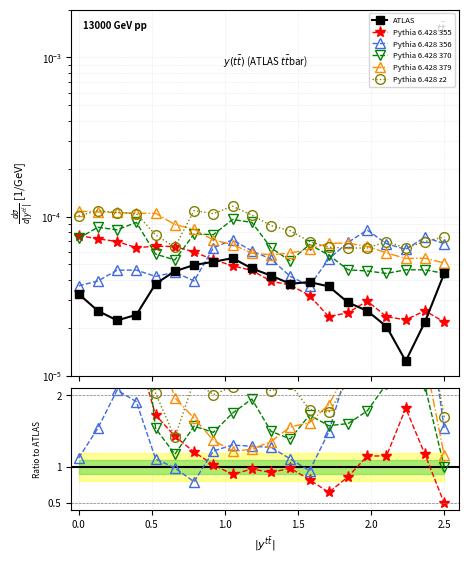

In ATLAS, how many points are higher than both neighbors (excluding endpoints)?

2